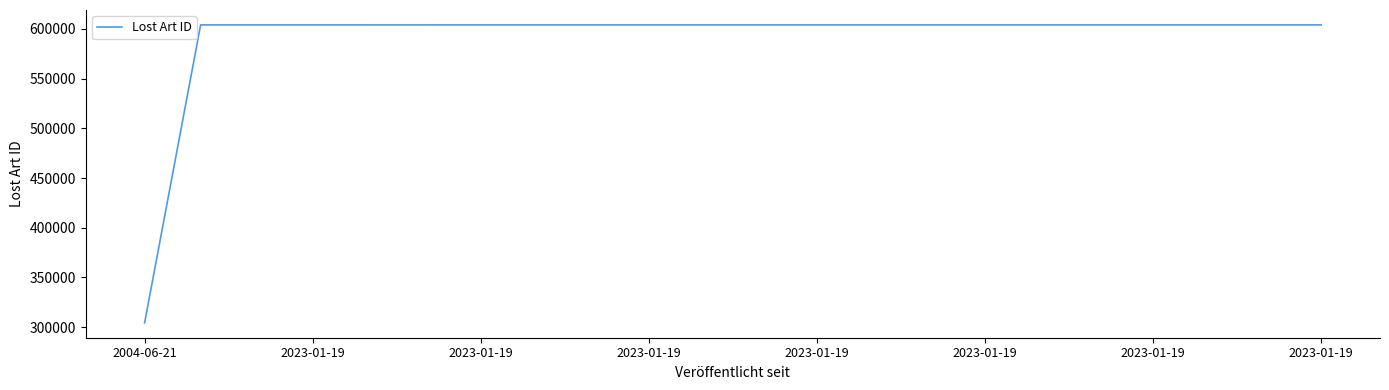

What is the minimum value shown in the chart?

304301